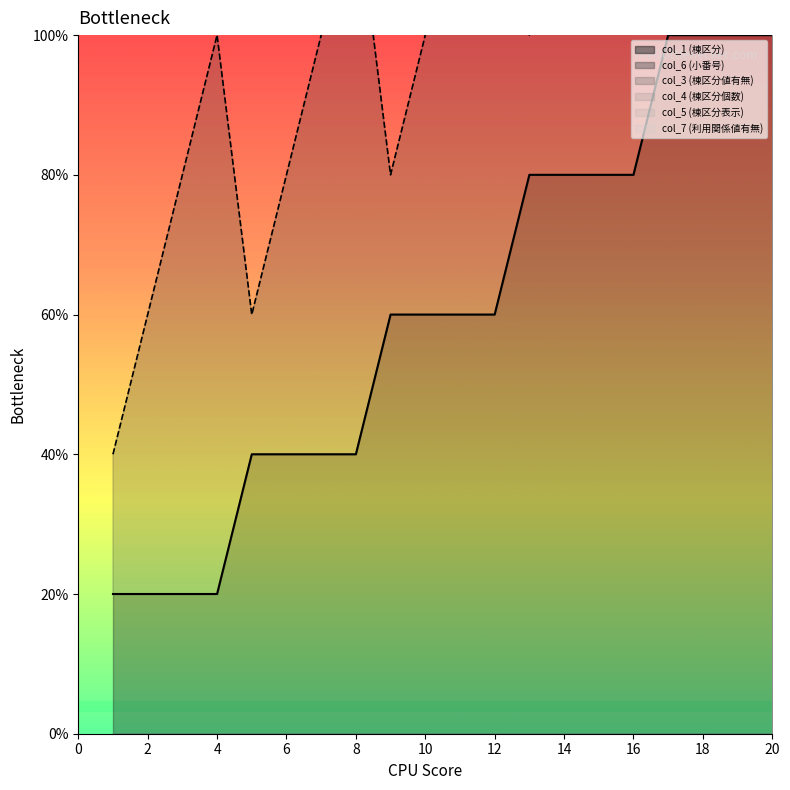

At which category does the chart reach its minimum across all series?

1